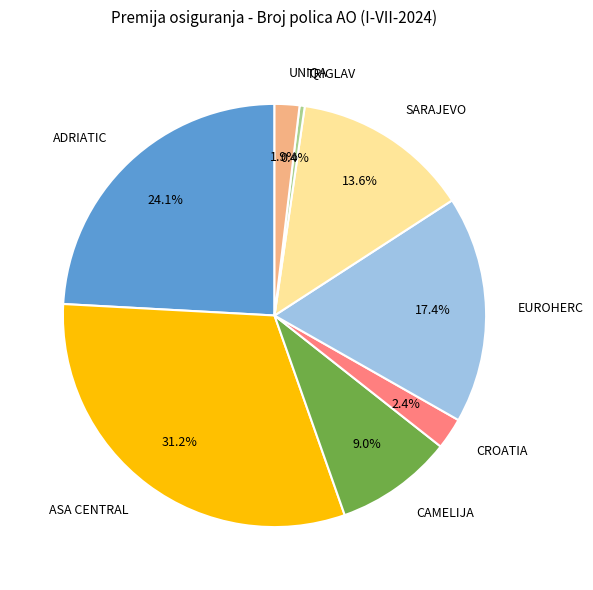

How many segments does this pie chart have?

8